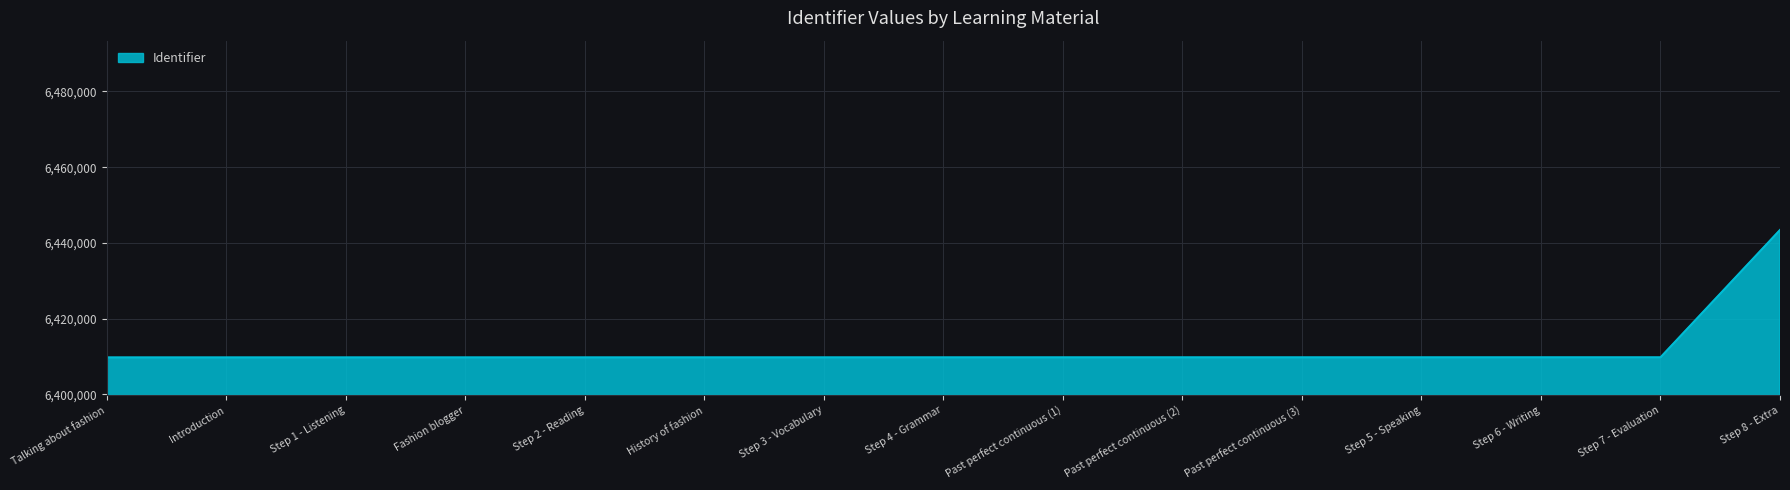

What position from the left is Past perfect continuous (1)?

9